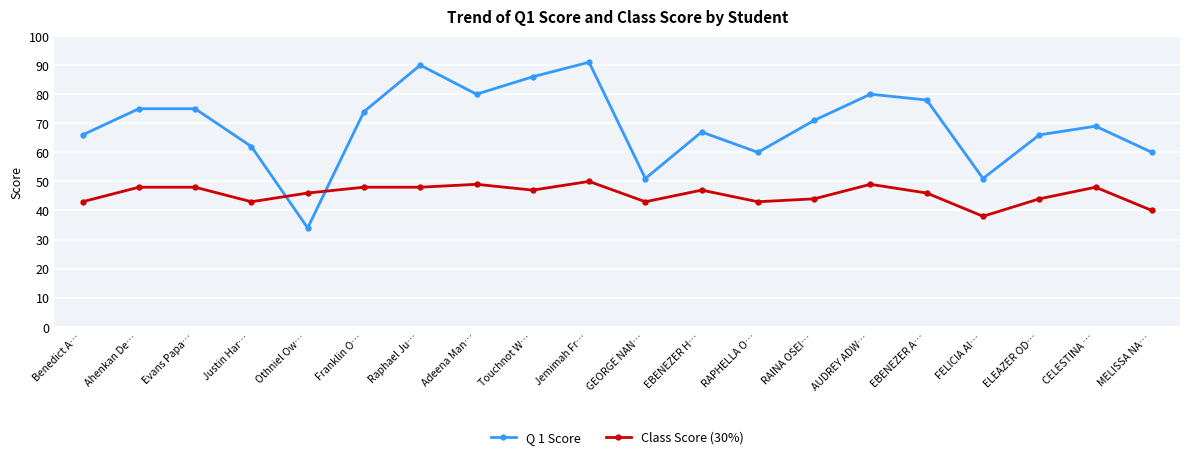

Where is the first local minimum for Class Score (30%)?

Justin Har…